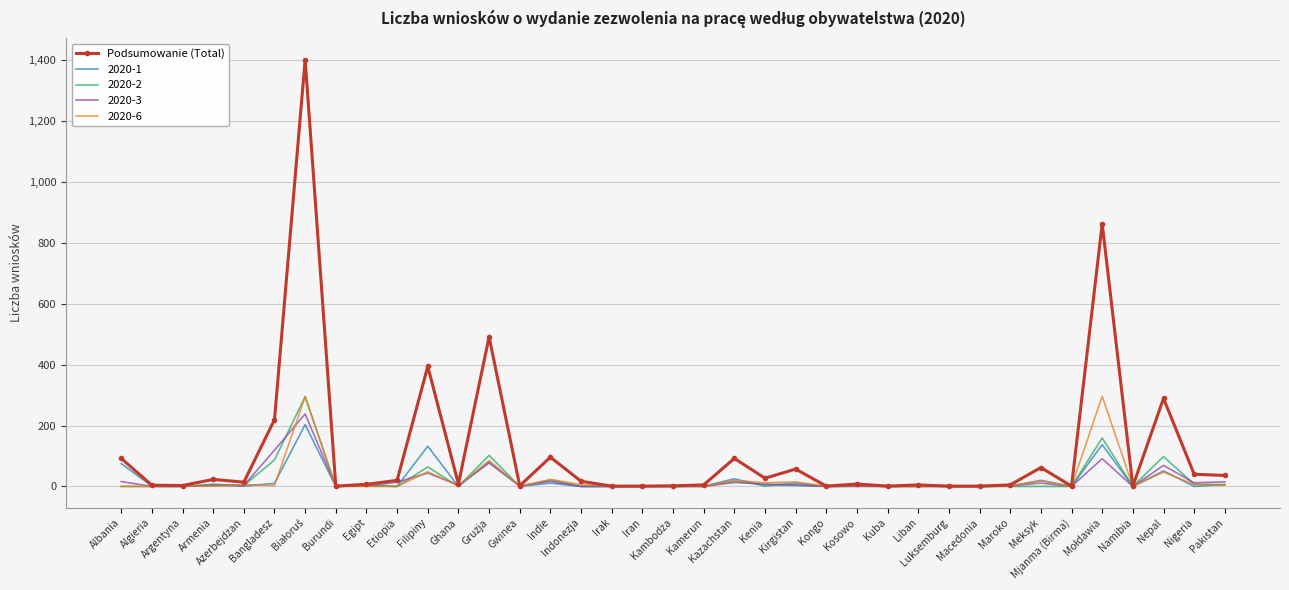

Which series has the largest total across all categories?

Podsumowanie (Total)